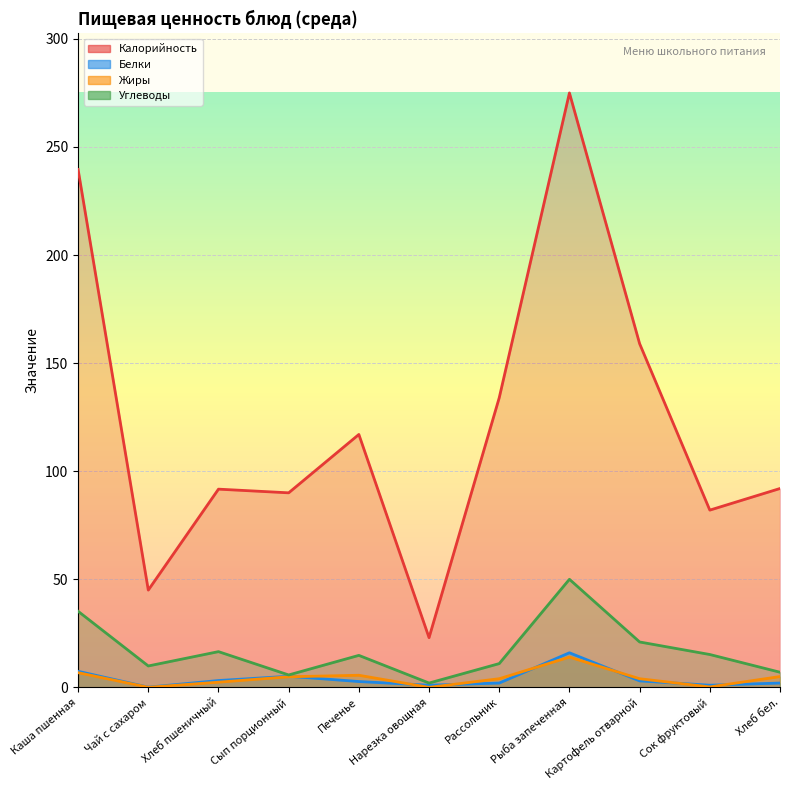

At Сок фруктовый, list the series in order from smallest to largest.

Жиры, Белки, Углеводы, Калорийность